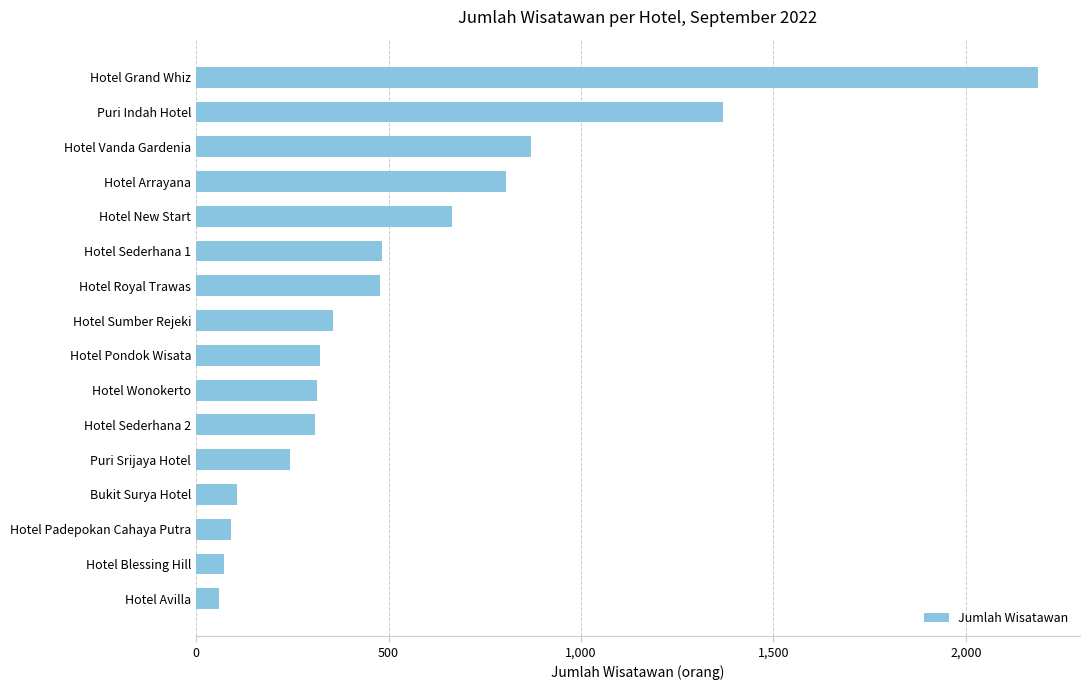

The value at Puri Indah Hotel is 1370. True or false?

True